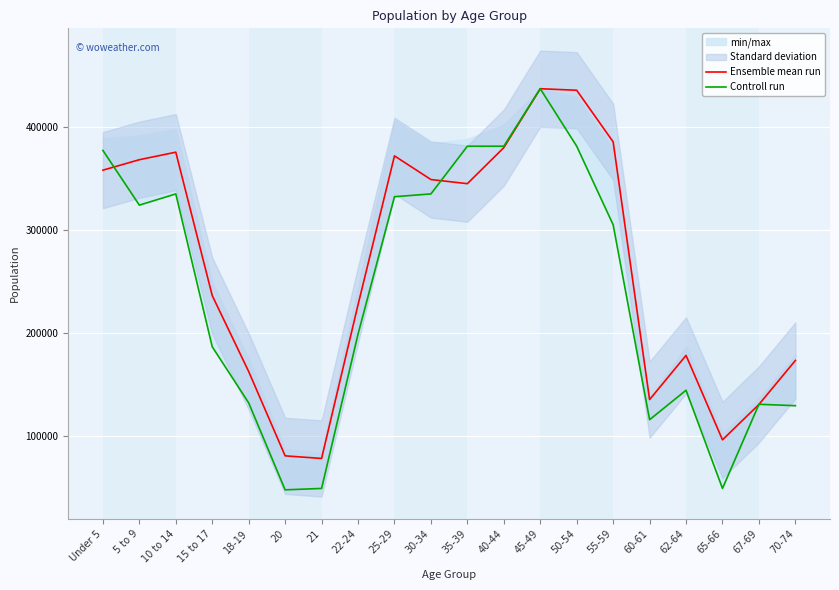

Rank the series by their average value, from lowest to highest.

Controll run, Ensemble mean run